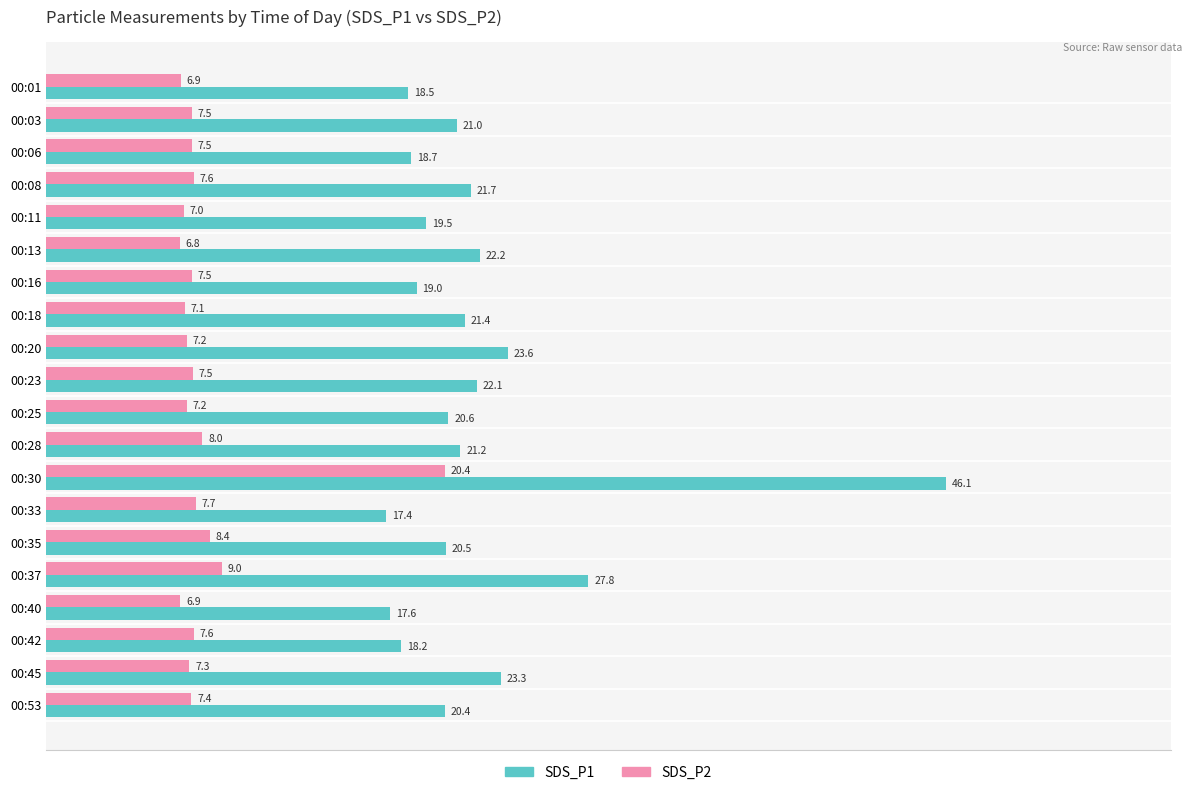

What is the difference between the maximum and minimum values in the SDS_P1 series?

28.7